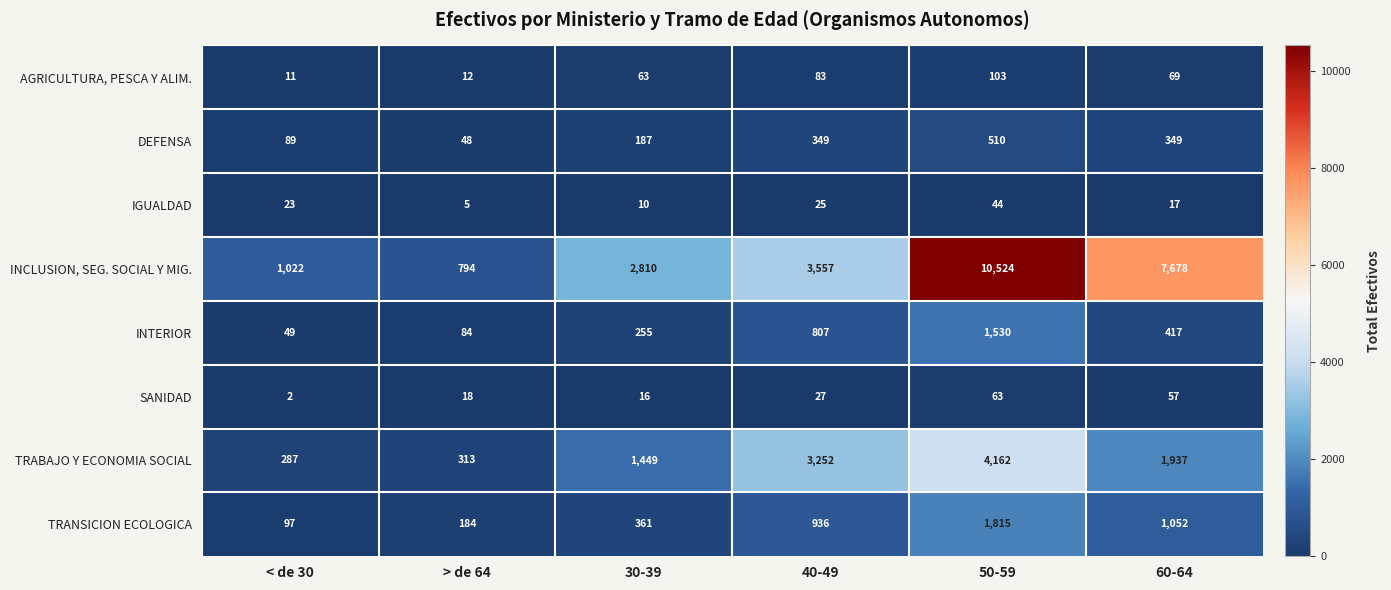

What is the average value of the DEFENSA series?

255